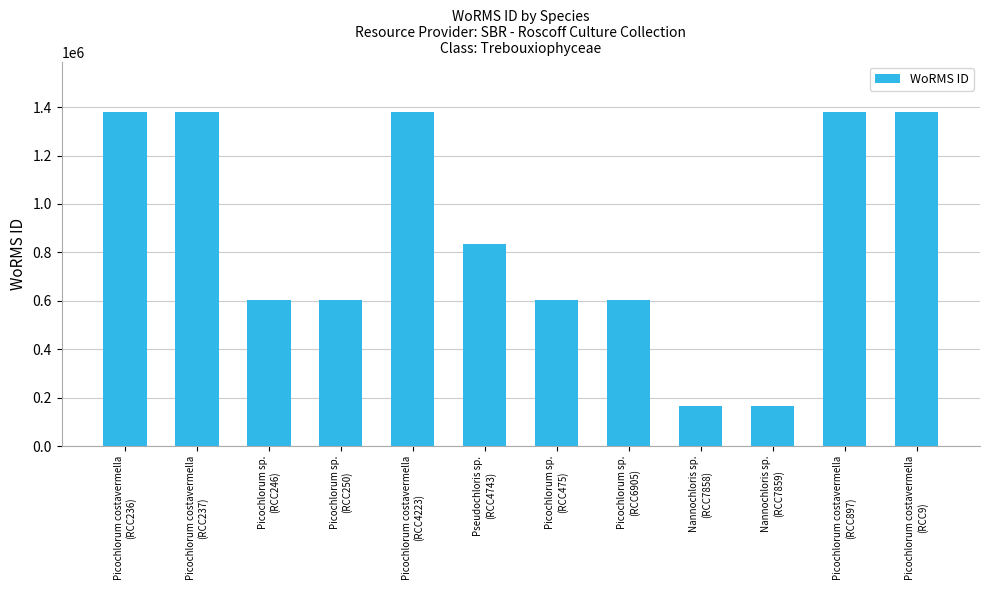

What value does the data have at Picochlorum costavermella
(RCC236), to the nearest 100?

1380400